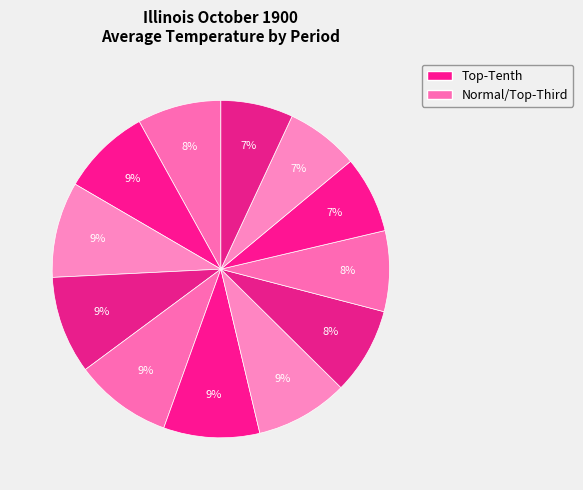

How many segments does this pie chart have?

12